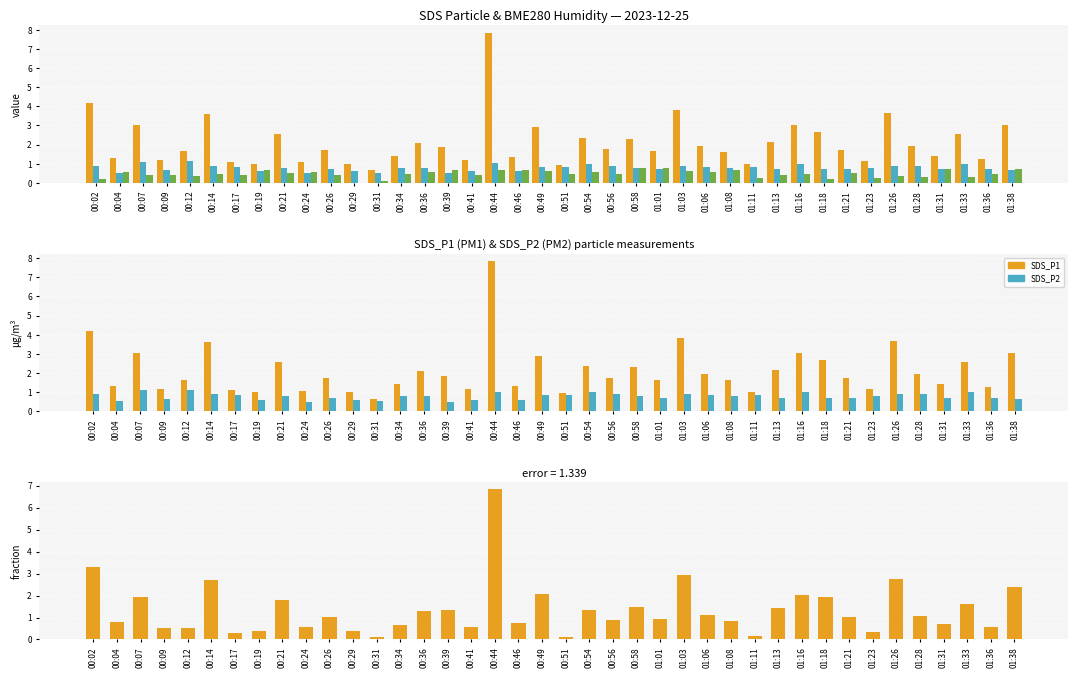

True or false: BME280_humidity (offset) has a value of 0.4 at 00:09.

True